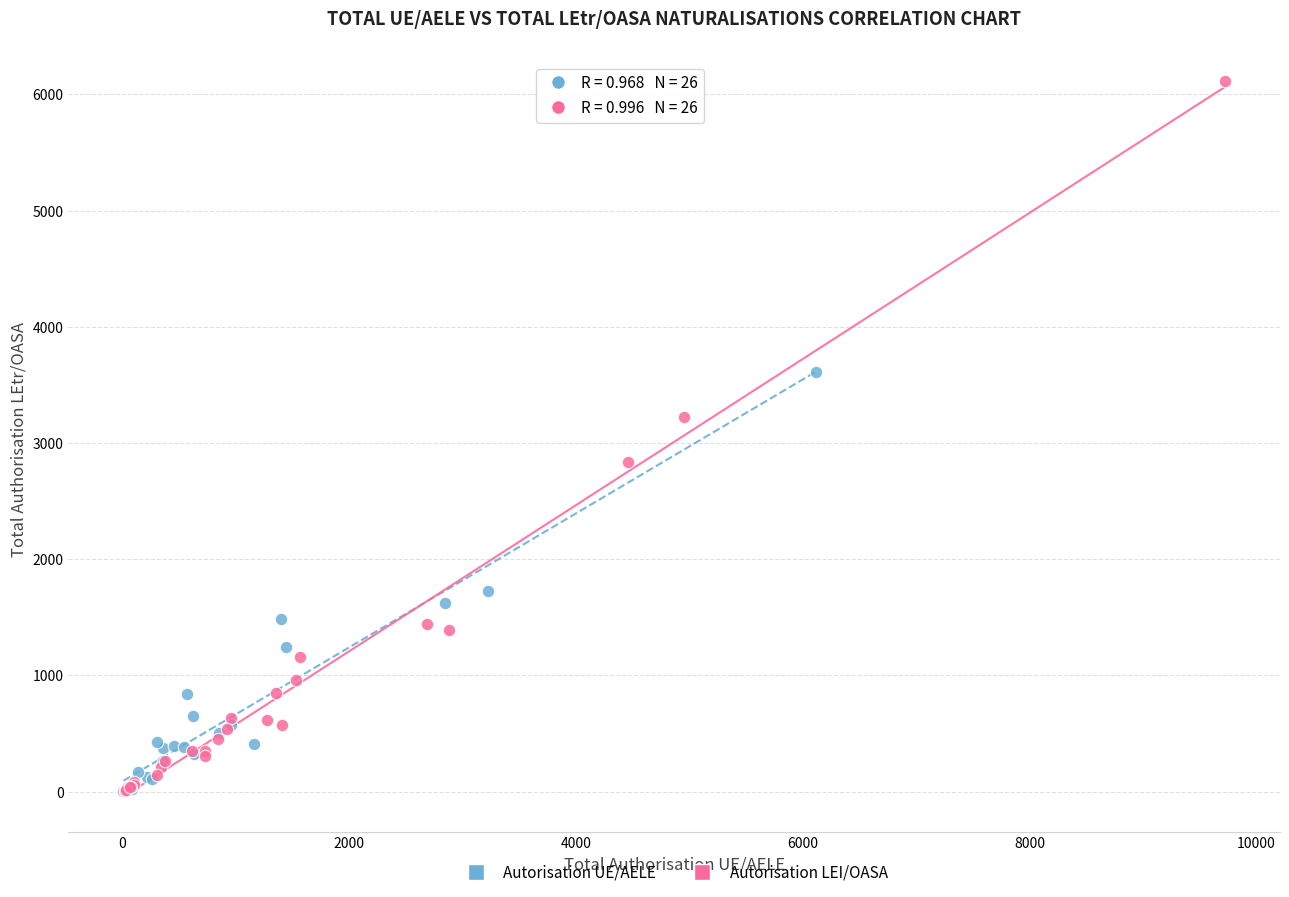

Which series reaches the maximum Y coordinate?

Autorisation LEI/OASA